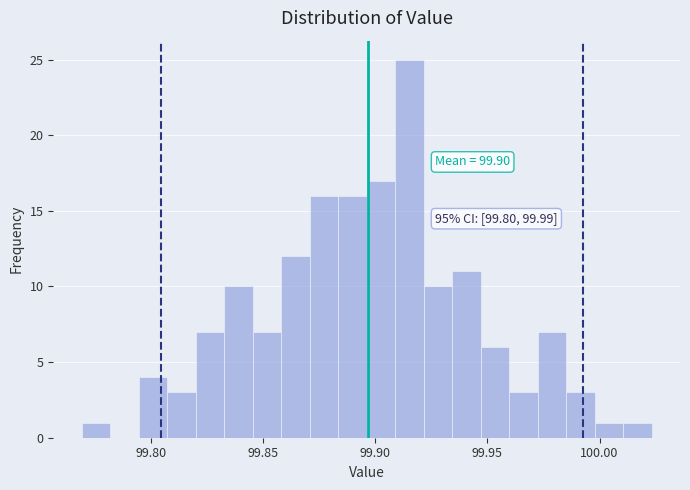

Read against the x-axis, roughly where is the centre of the tallest bar?

99.915